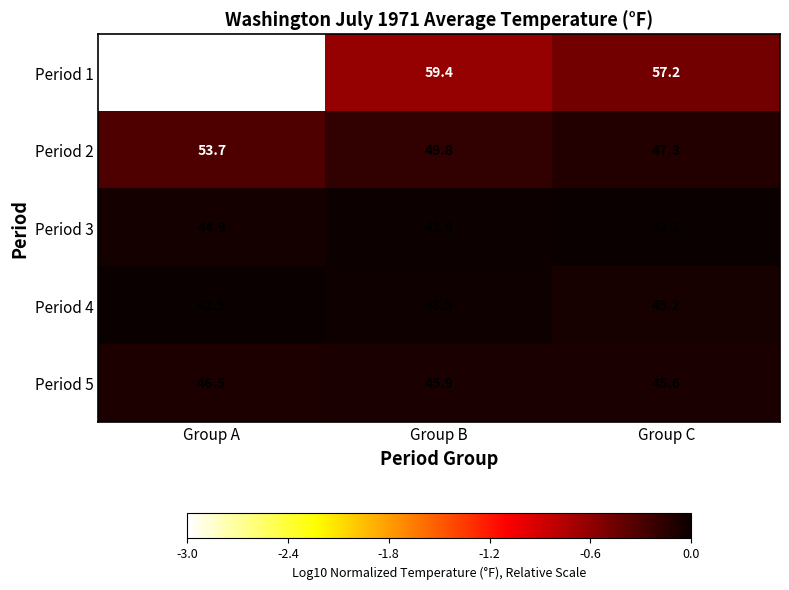

Reading left to right, extract all data points from this chart.

Period 1: Group A=64.6	Group B=59.4	Group C=57.2
Period 2: Group A=53.7	Group B=49.8	Group C=47.3
Period 3: Group A=44.9	Group B=42.9	Group C=42.2
Period 4: Group A=42.5	Group B=43.5	Group C=45.2
Period 5: Group A=46.5	Group B=45.9	Group C=45.6